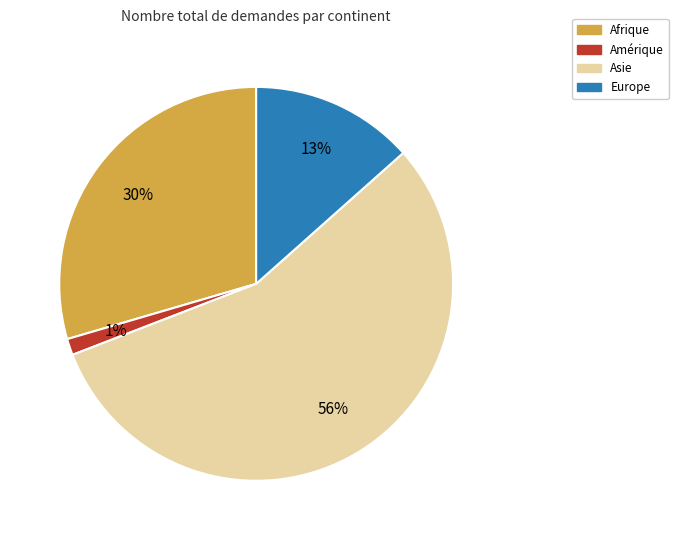

Between Asie and Europe, which is larger?

Asie